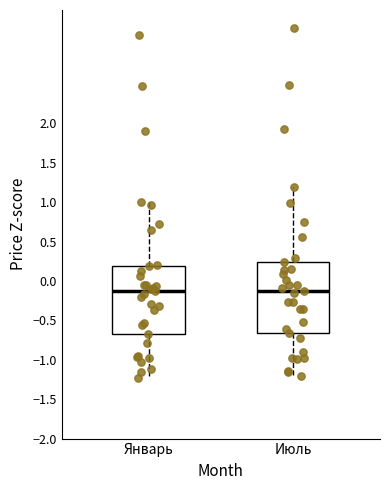

Reading left to right, transcribe this box plot: for each box, give where its median line is, the range the box spans, and where its two whiskers end, as read against the y-axis. The values are not printed on the chart, so give them approximately, as read against the axis.

Январь: median -0.15, box -0.65 to 0.20, whiskers -1.25 to 1.00
Июль: median -0.10, box -0.65 to 0.25, whiskers -1.20 to 1.20